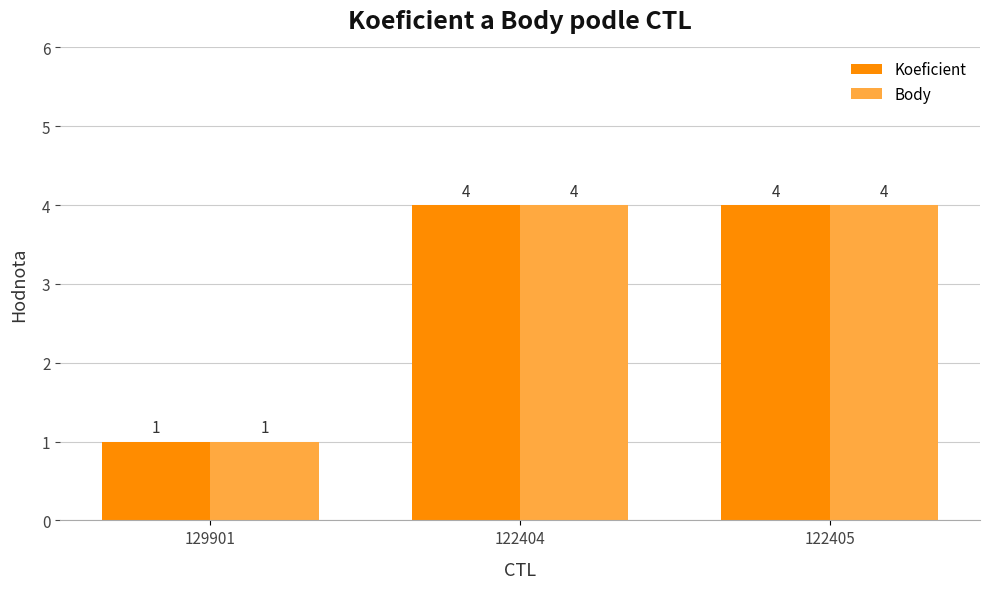

Is the value of Koeficient at 129901 greater than the value of Body at 122405?

No